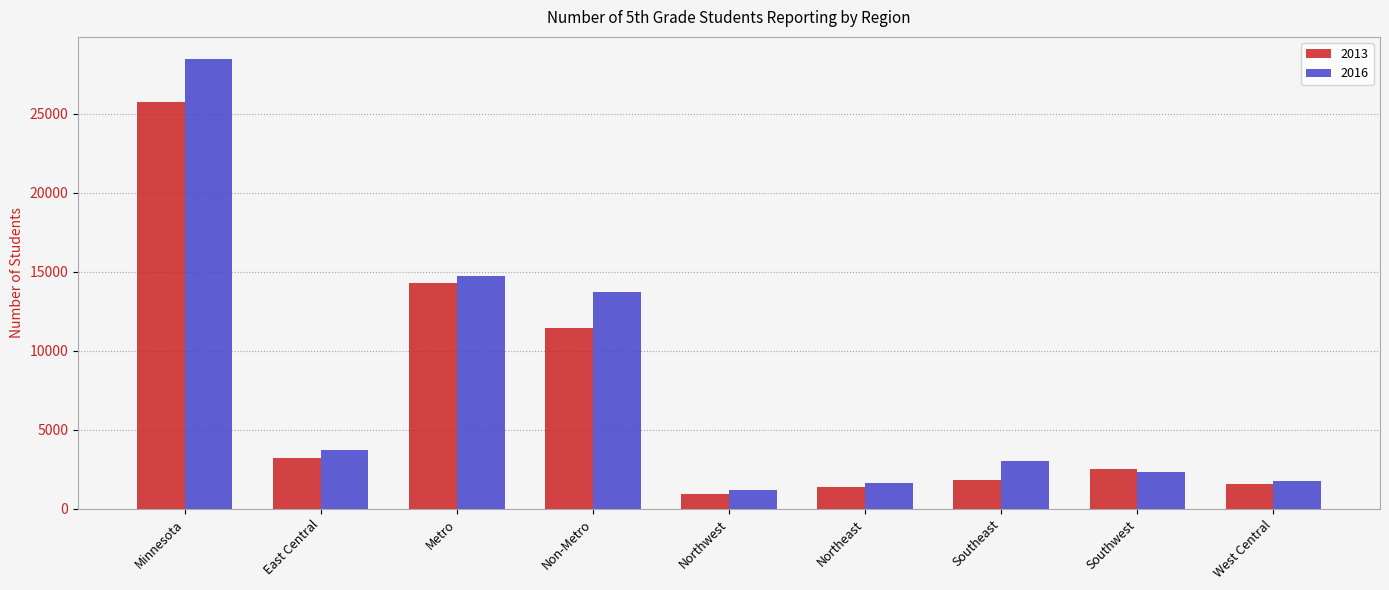

Which series has the largest total across all categories?

2016